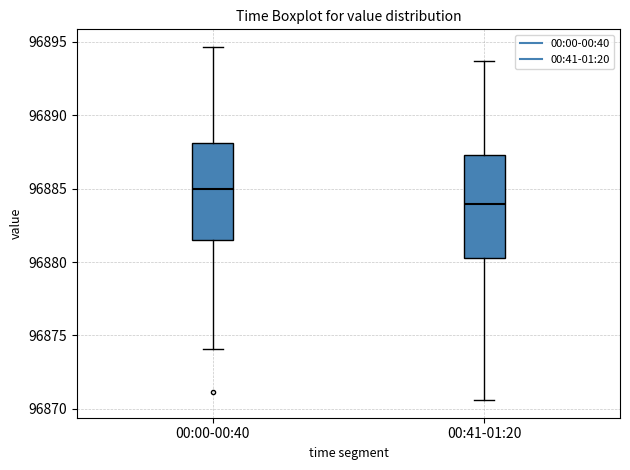

Reading left to right, transcribe this box plot: for each box, give where its median line is, the range the box spans, and where its two whiskers end, as read against the y-axis. The values are not printed on the chart, so give them approximately, as read against the axis.

00:00-00:40: median 96885.0, box 96881.5 to 96888.0, whiskers 96874.0 to 96894.5
00:41-01:20: median 96884.0, box 96880.5 to 96887.5, whiskers 96870.5 to 96893.5